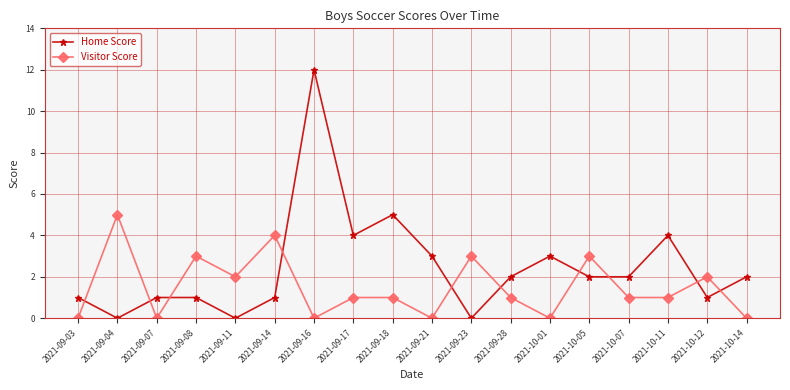

Is it true that Home Score equals 1 at 2021-10-05?

False